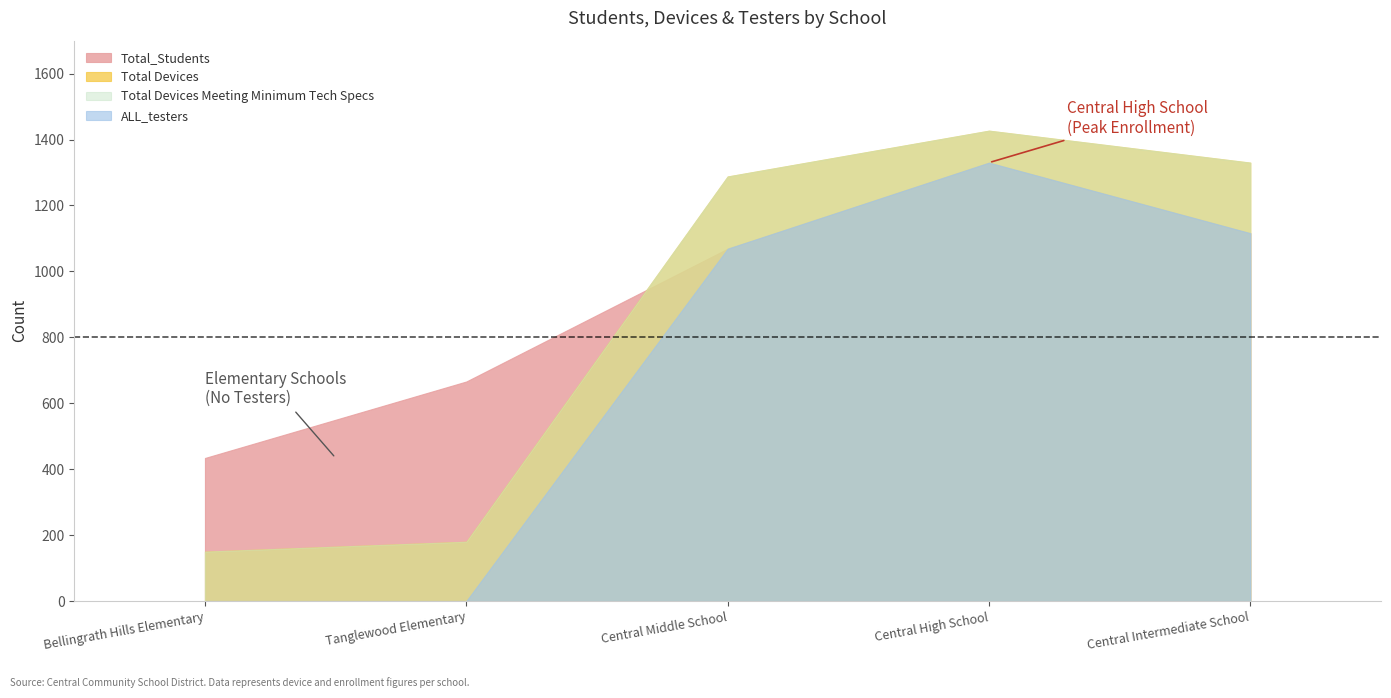

Between Central Middle School and Tanglewood Elementary, which is larger?

Central Middle School